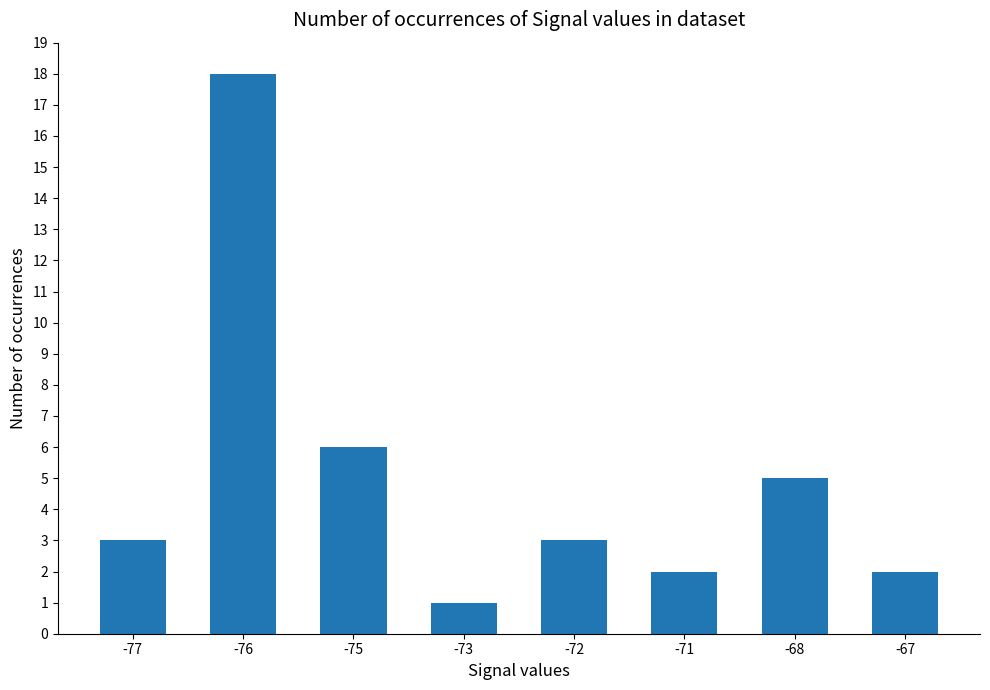

How many categories are shown in the chart?

8